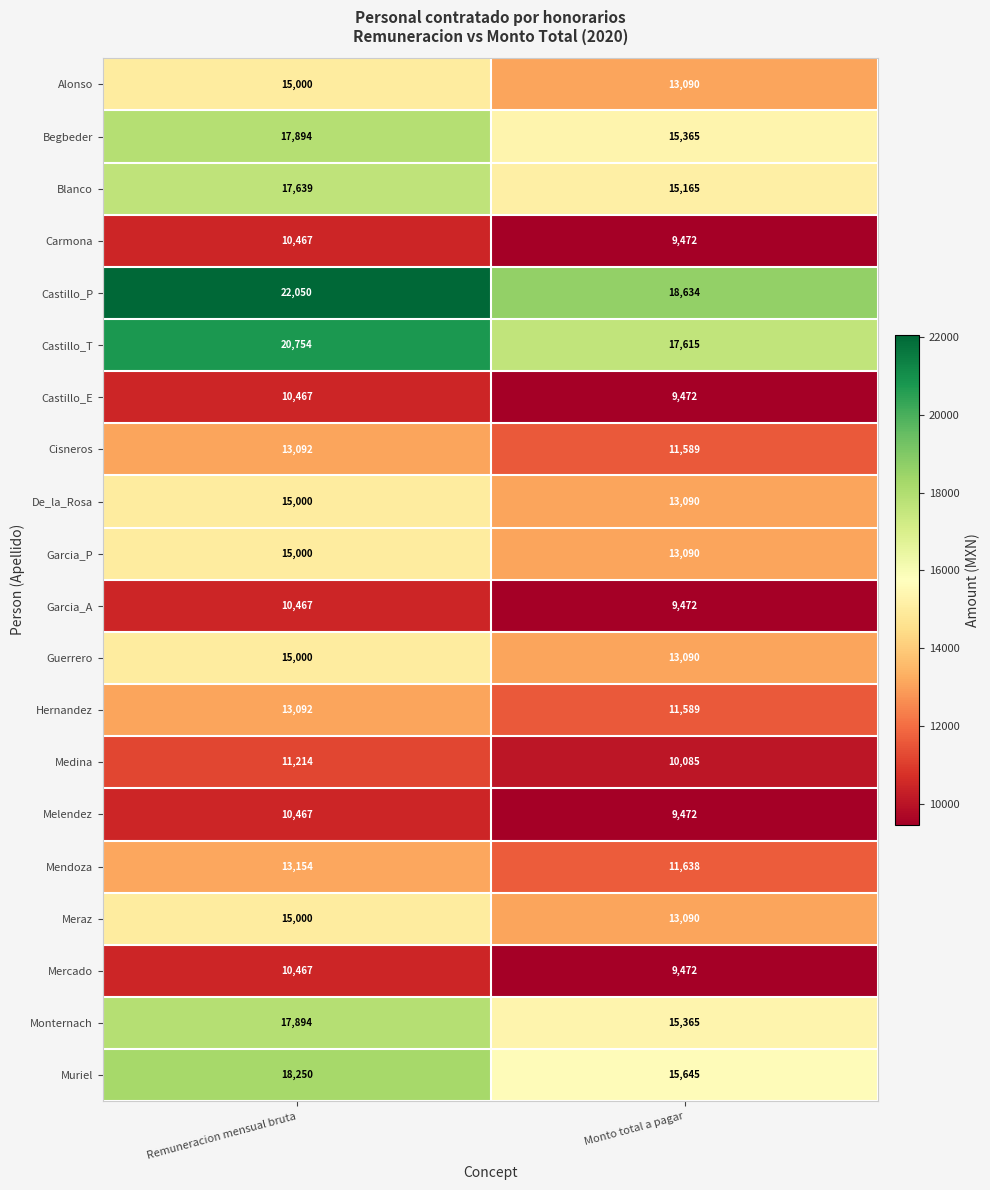

What is the total value across all series at Remuneracion mensual bruta?

292368